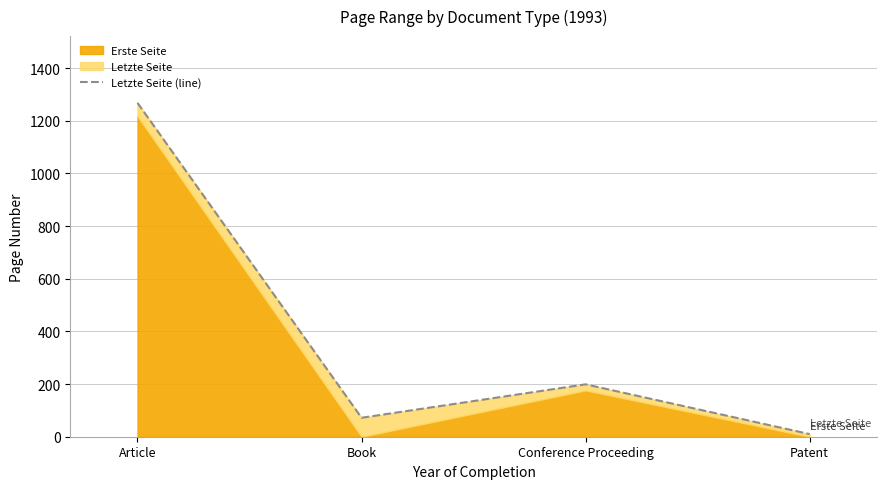

What is the difference between the second highest and second lowest values?

127